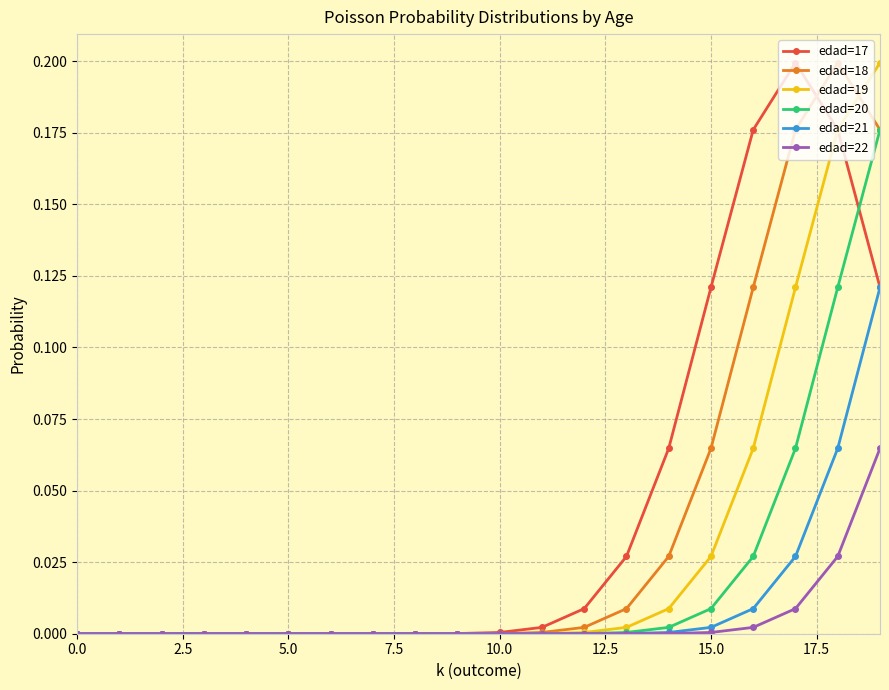

List the series in order of their overall mean, lowest first.

edad=22, edad=21, edad=20, edad=19, edad=18, edad=17